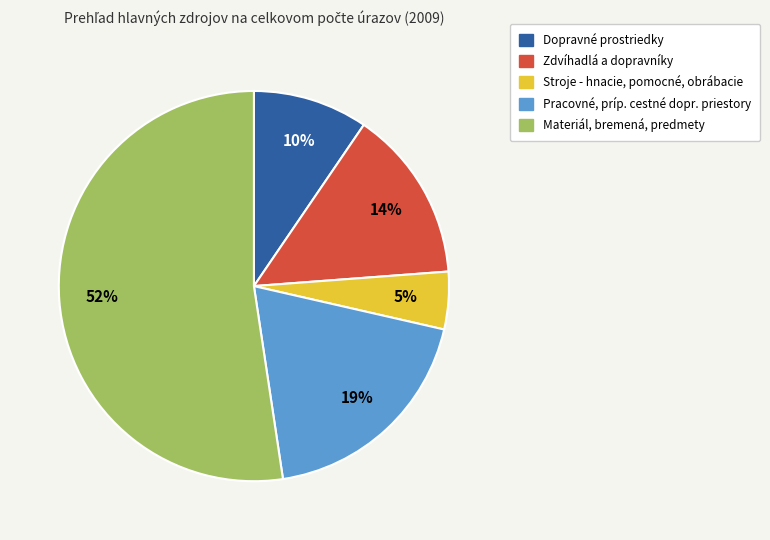

To the nearest percent, what is the average slice percentage?

20%